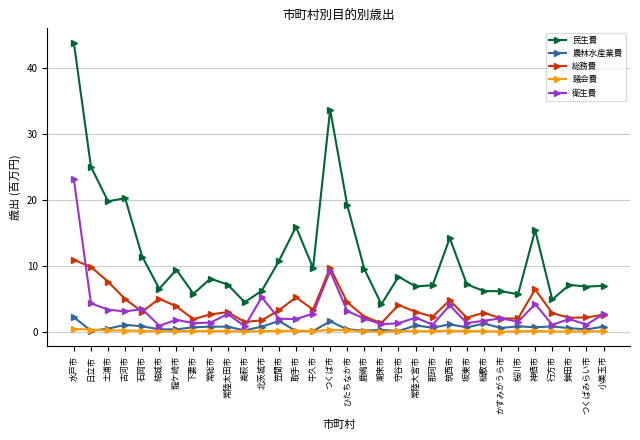

Where does the 民生費 series first go above 8?

水戸市